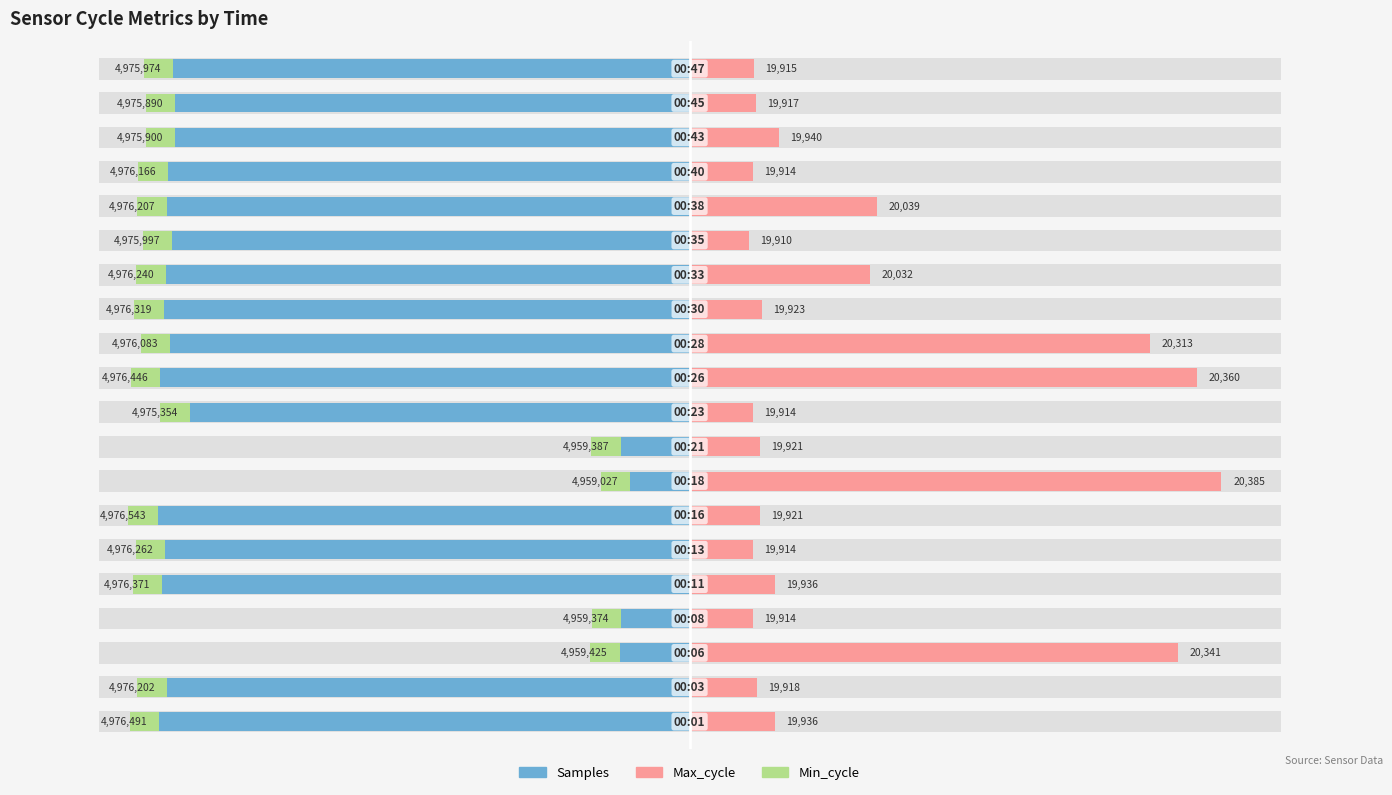

The Min_cycle series shows 0.2 at 10. True or false?

False